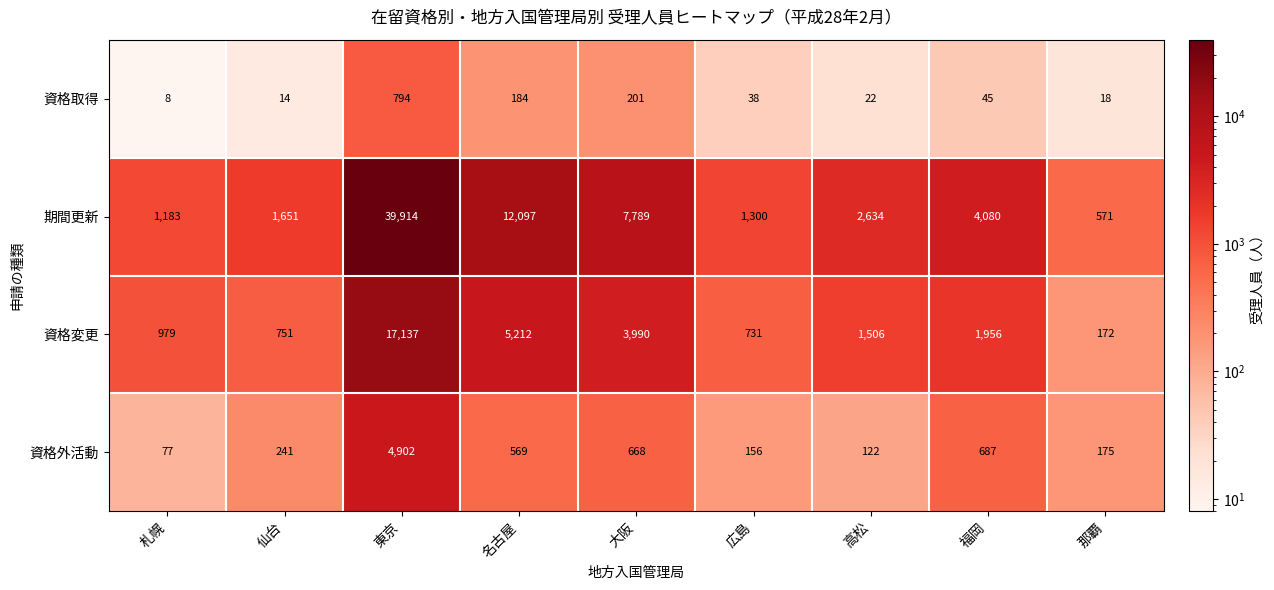

Rank the series at 札幌 from highest to lowest value.

期間更新, 資格変更, 資格外活動, 資格取得